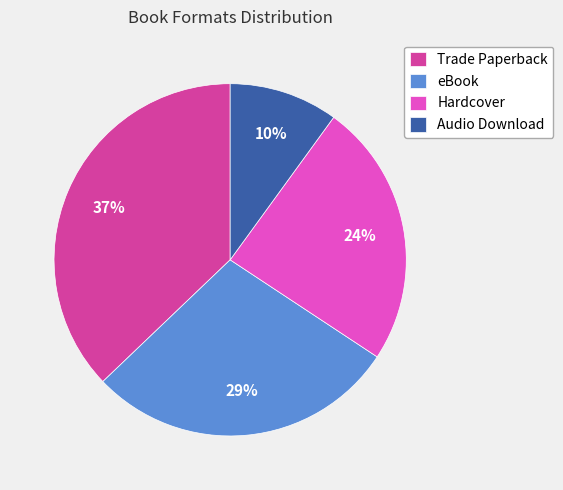

Is there any slice that represents more than half of the pie?

No